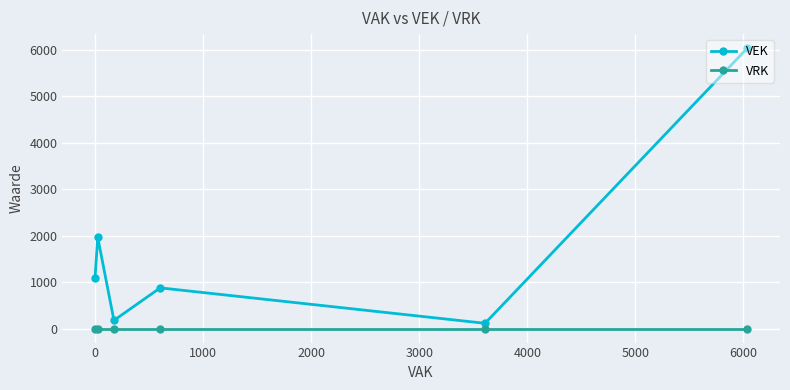

What is the value of the VEK point at the 6th from the left?

6036.0